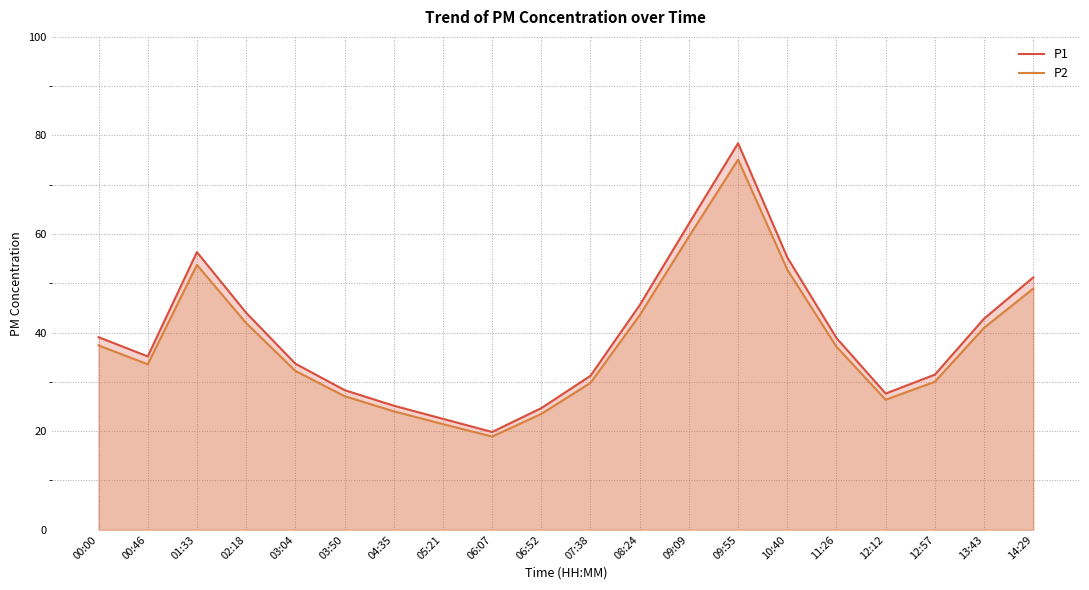

True or false: P2 and P1 intersect in this chart.

False